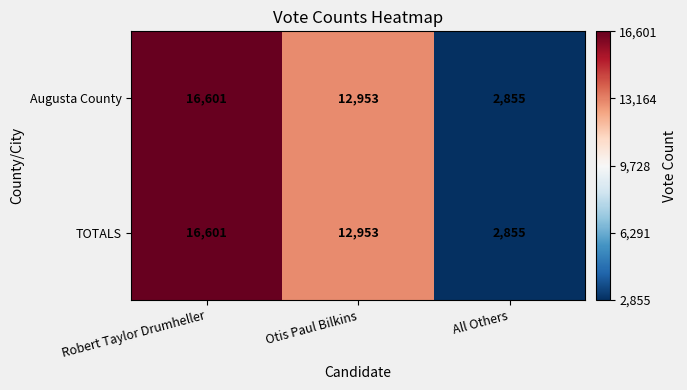

What is the greatest value displayed?

16601